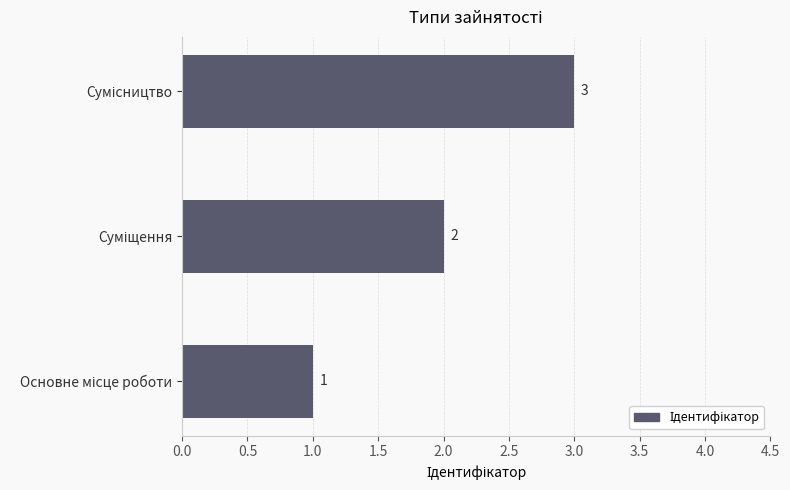

What is the maximum value shown in the chart?

3